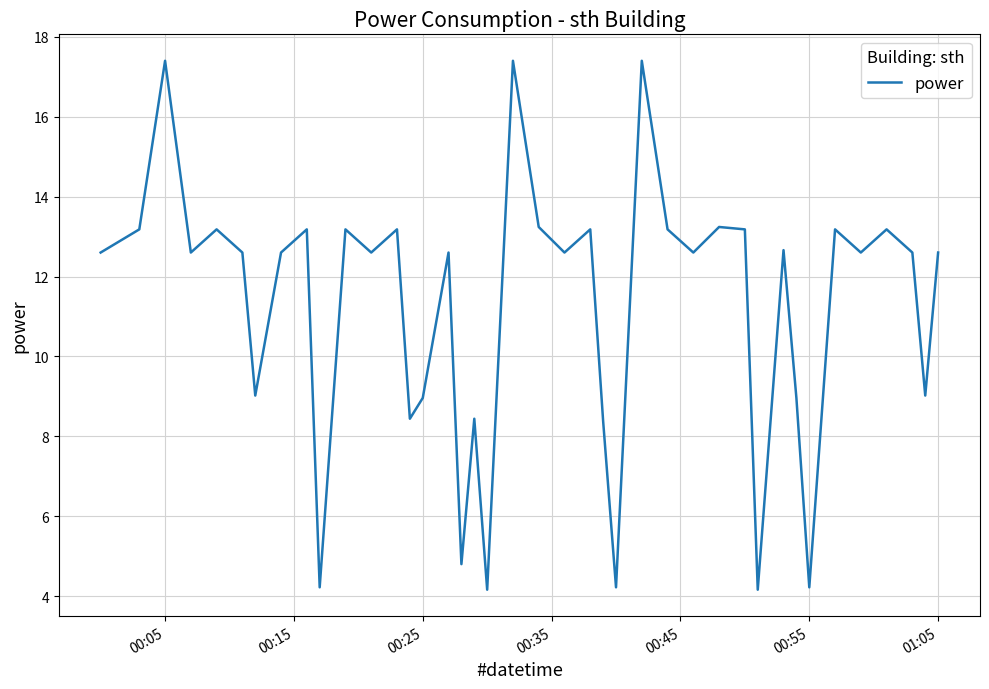

What is the minimum value shown in the chart?

4.2